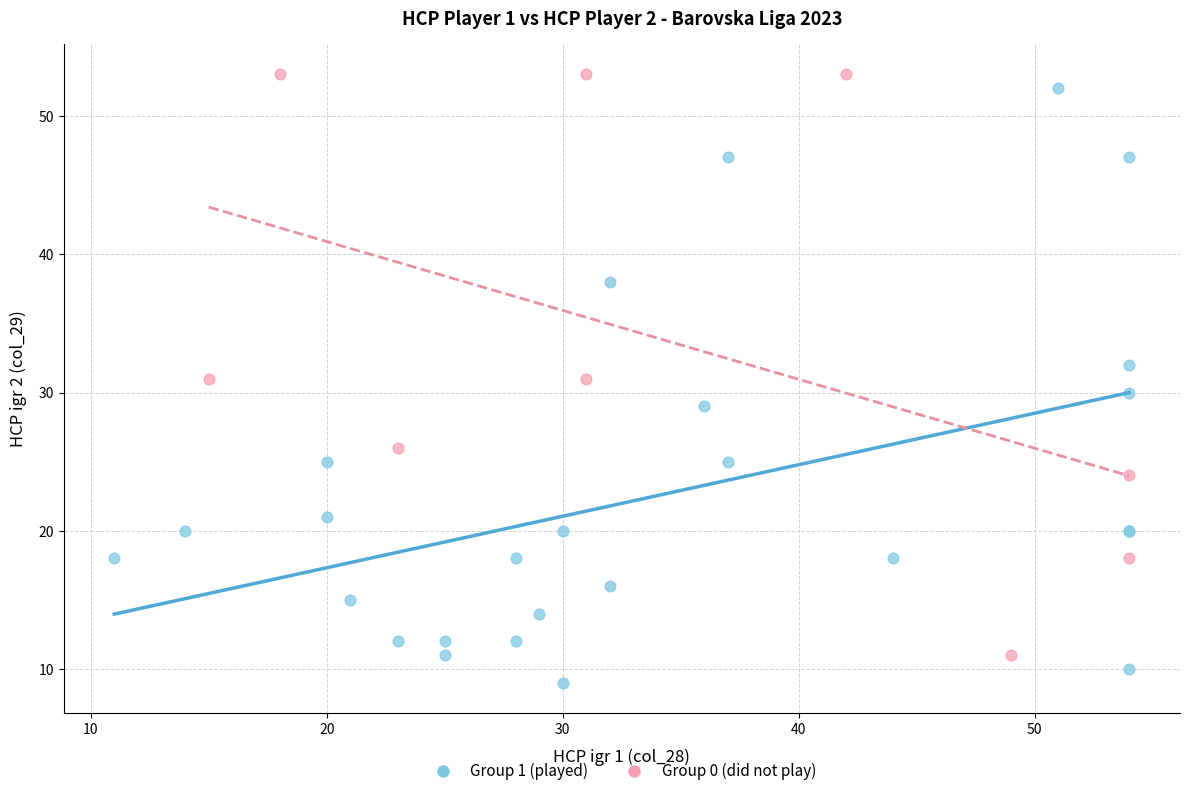

Which series contains the lowest Y value?

Group 1 (played)